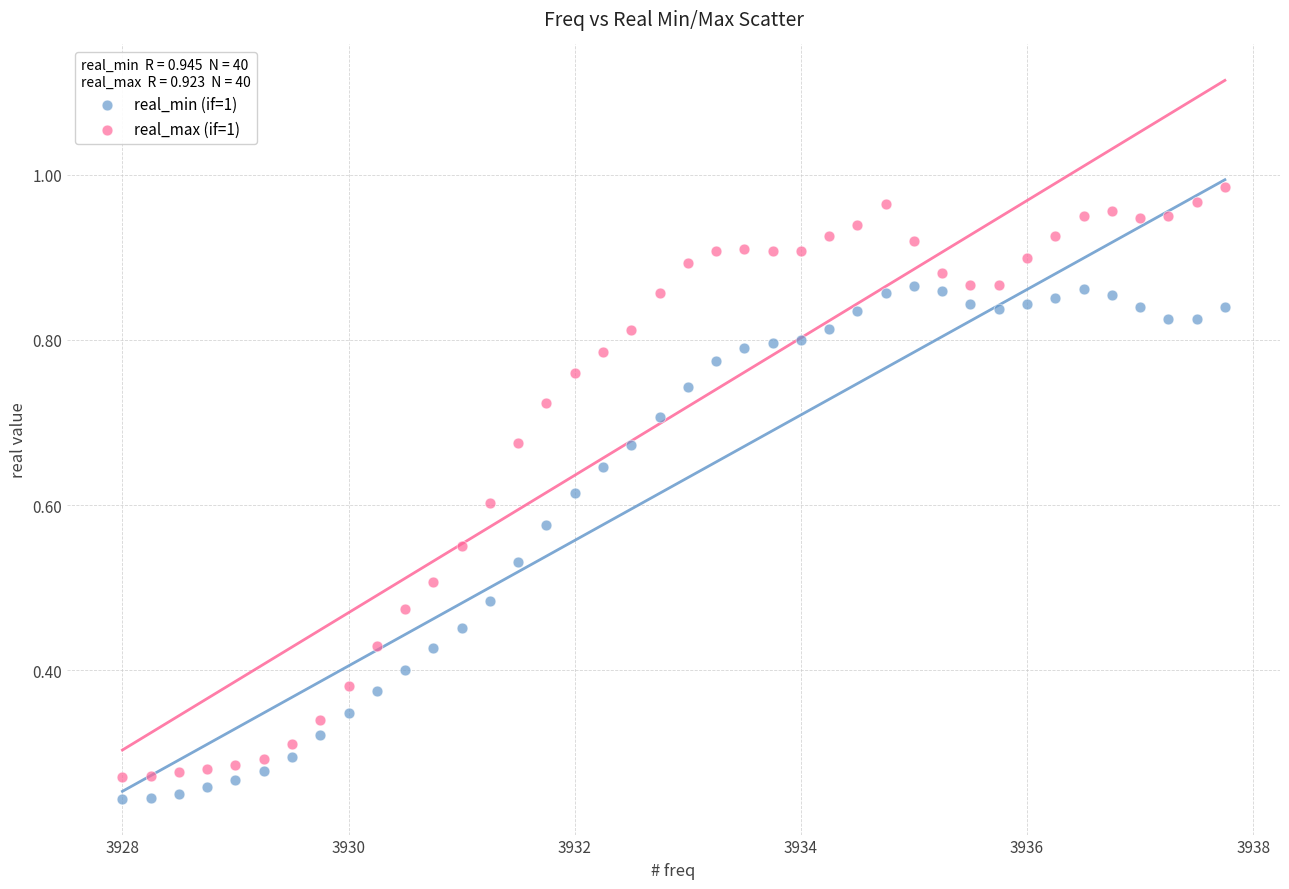

Which series has the widest spread of Y values?

real_max (if=1)